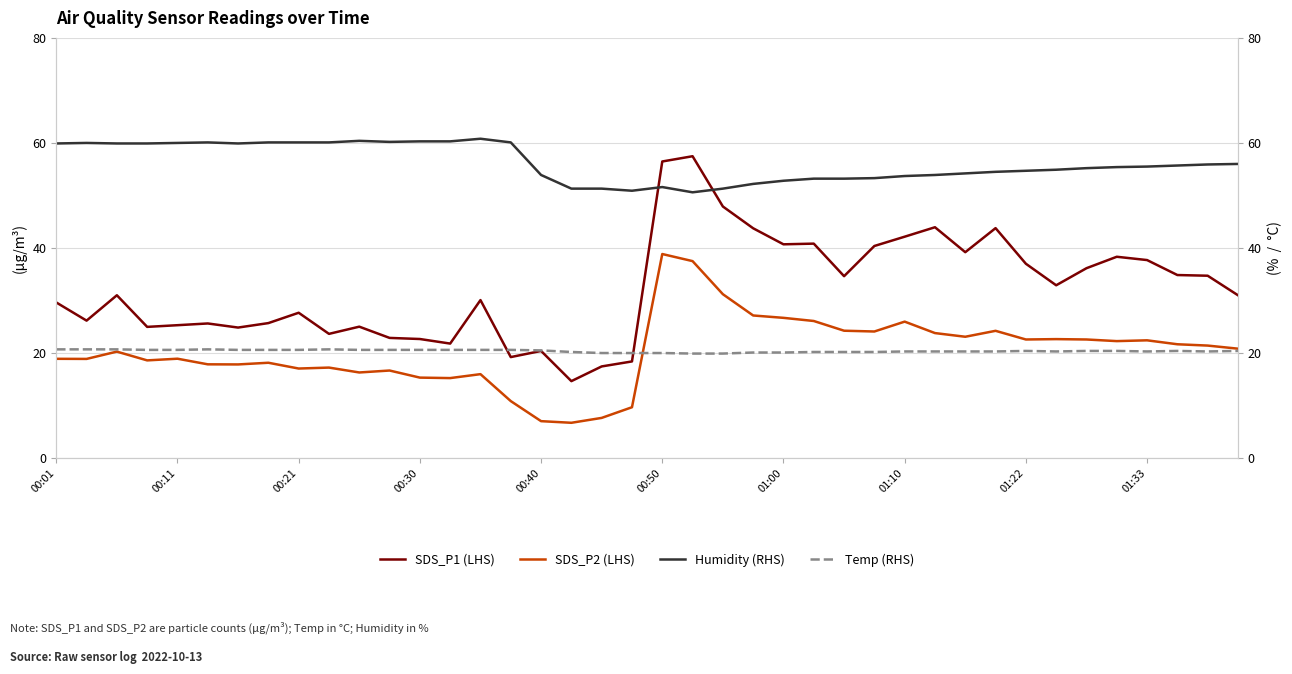

The SDS_P2 (LHS) series shows 22.6 at 01:22. True or false?

True